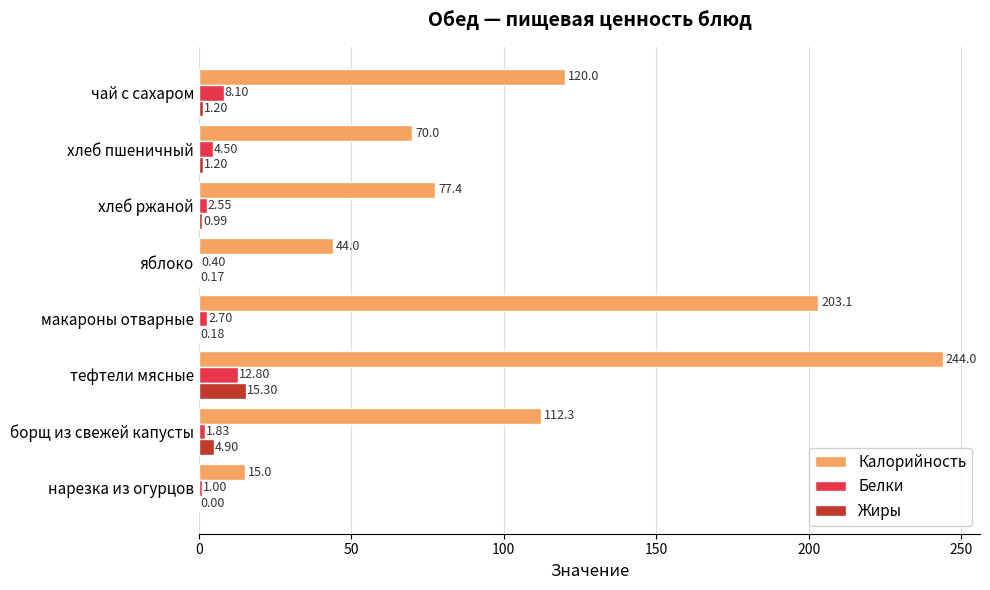

Where is Белки nearest to the value 6?

хлеб пшеничный